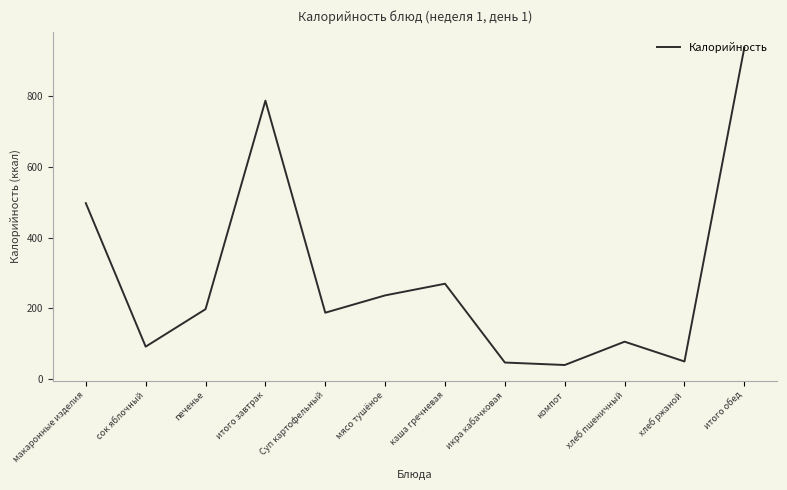

The chart shows a value of 275 at макаронные изделия. True or false?

False